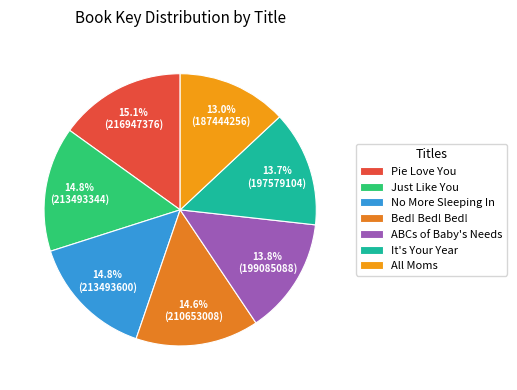

Is it true that Bed! Bed! Bed! is 15% of the pie?

True